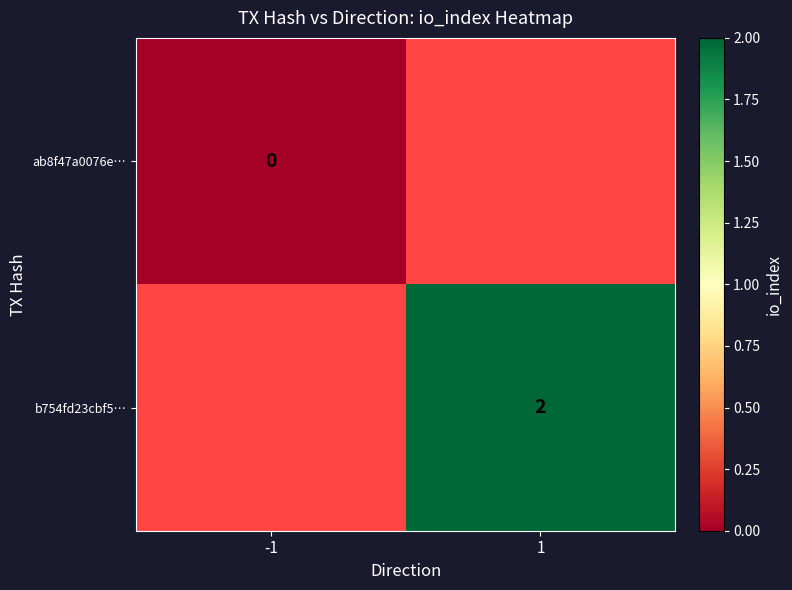

At which category does the chart reach its minimum across all series?

-1